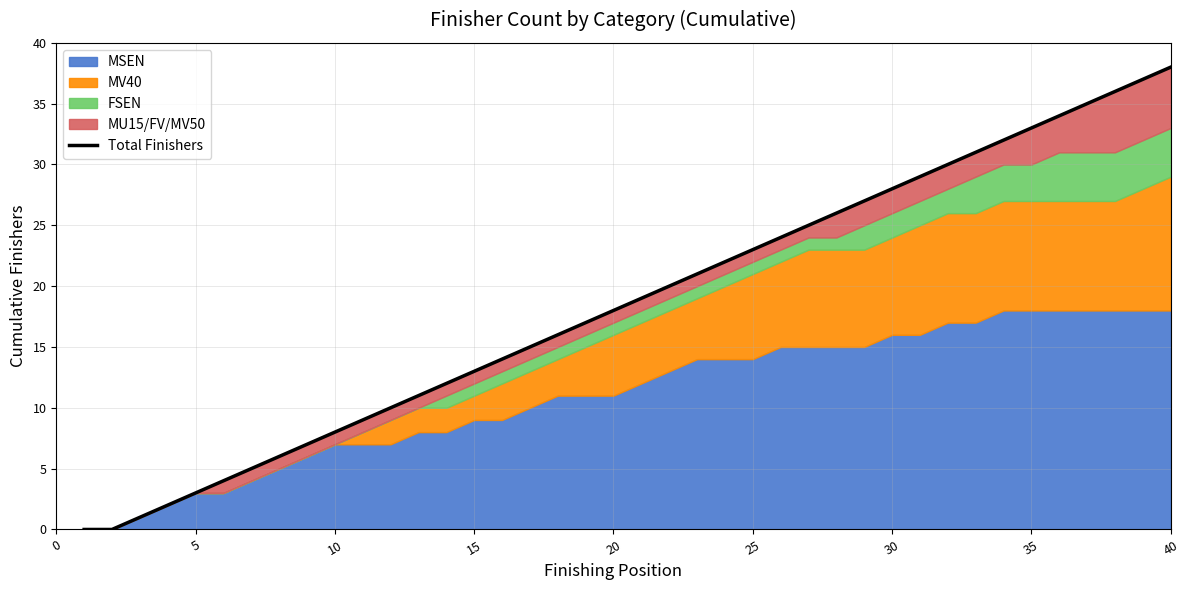

The value at 30 is 11. True or false?

False